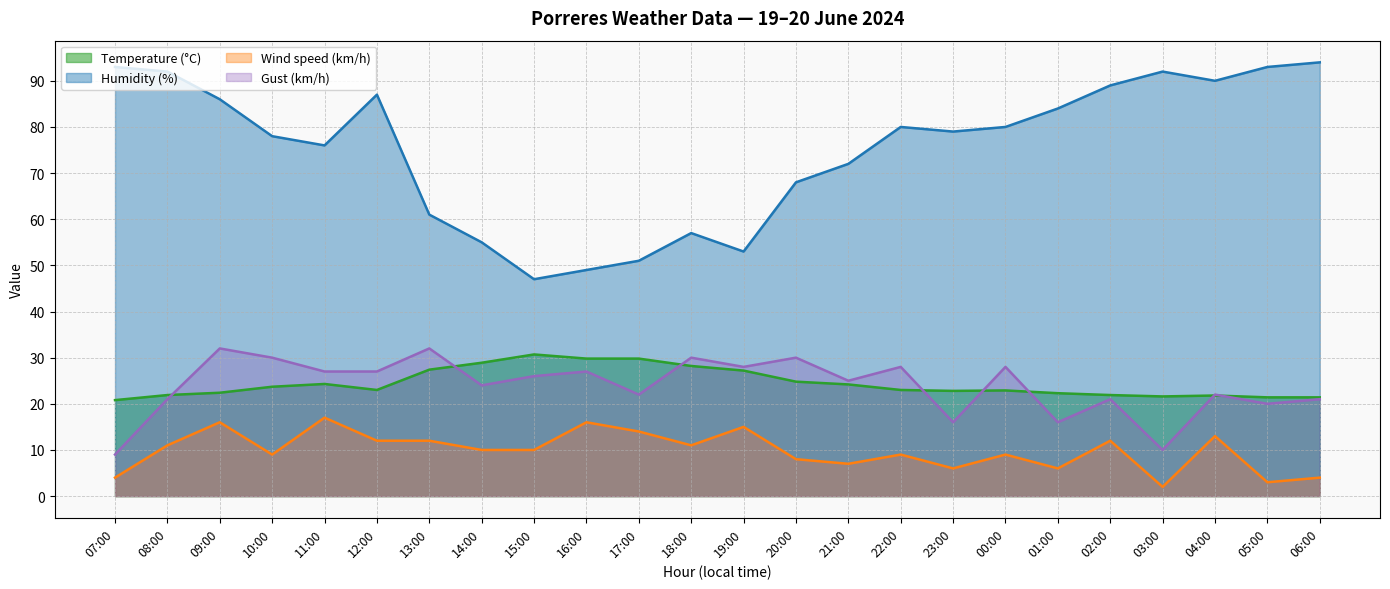

Rank the series at 03:00 from lowest to highest value.

Wind speed (km/h), Gust (km/h), Temperature (°C), Humidity (%)